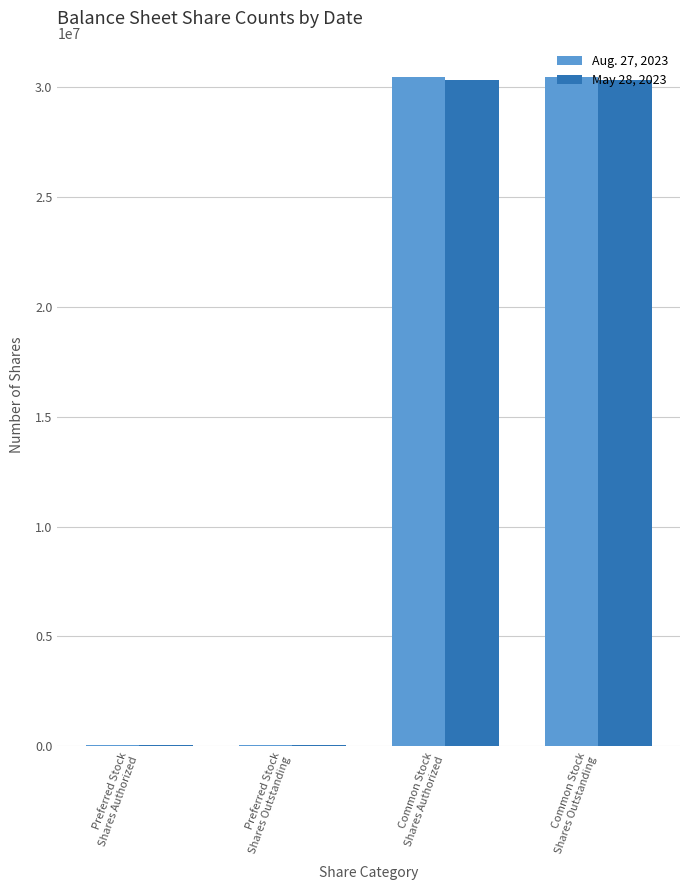

How many data points does each series have?

4